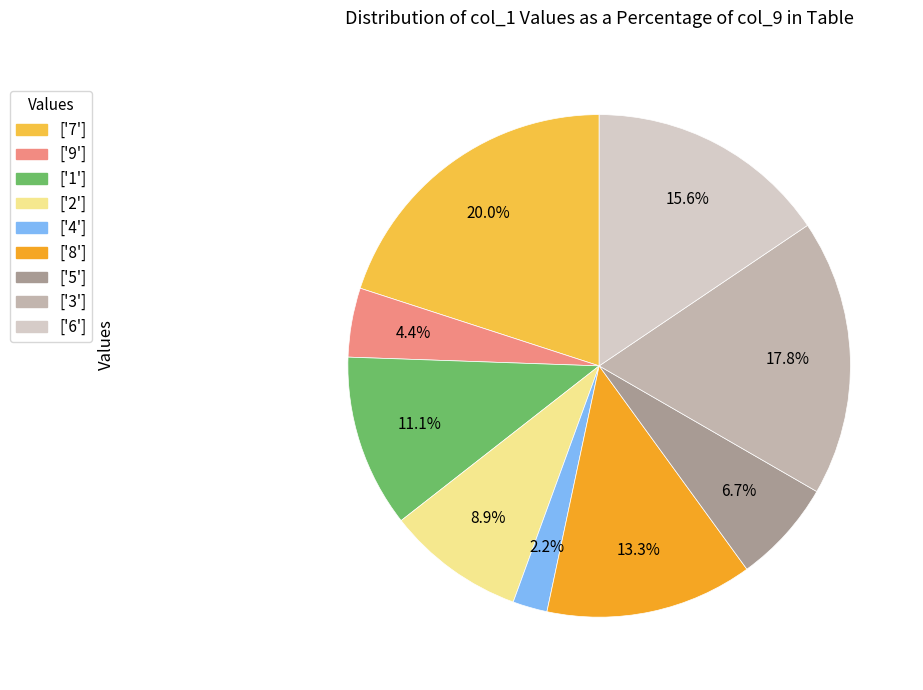

Does any single category account for the majority?

No